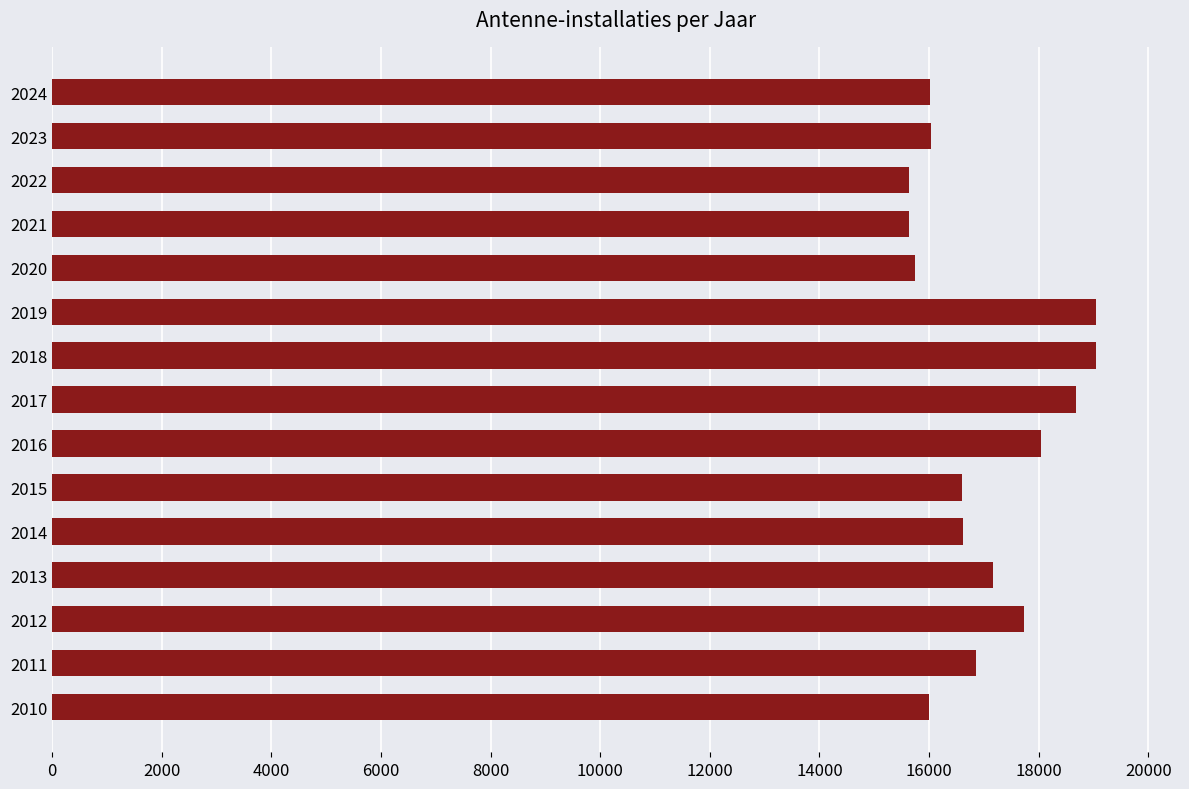

Does the chart contain stacked bars?

No